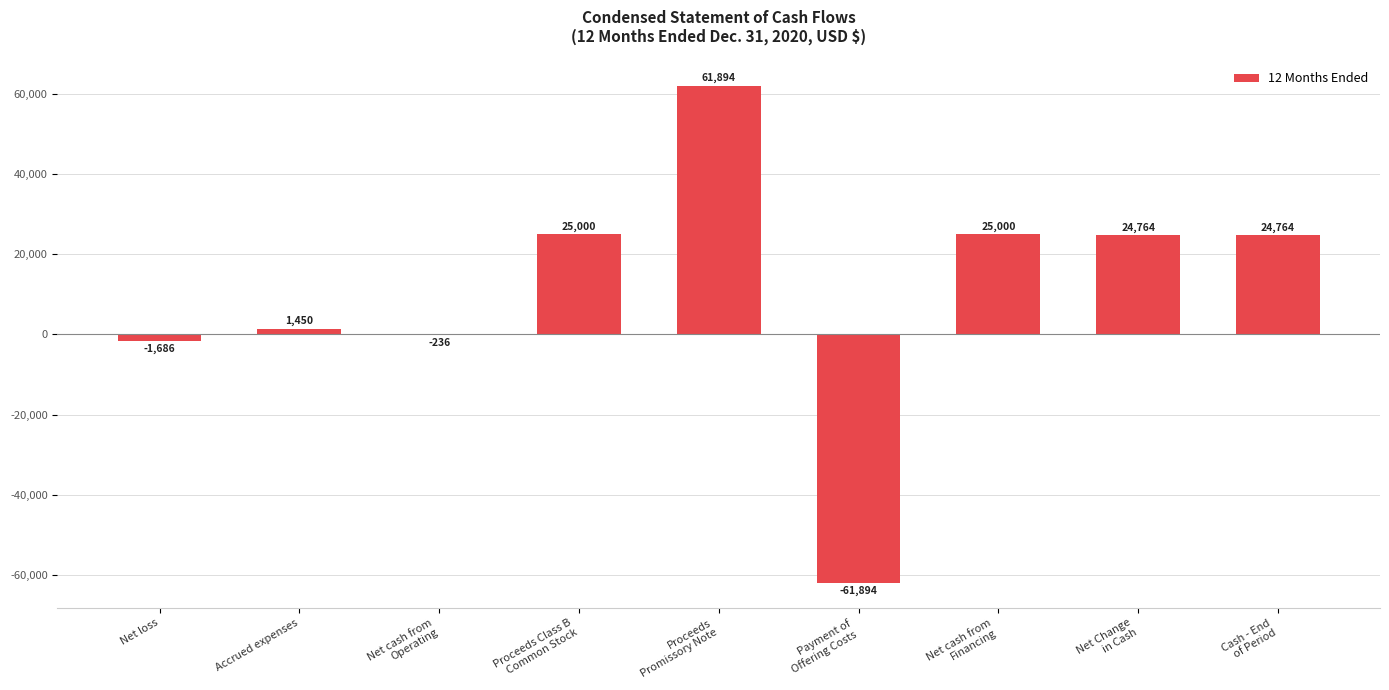

What is the greatest value displayed?

61894